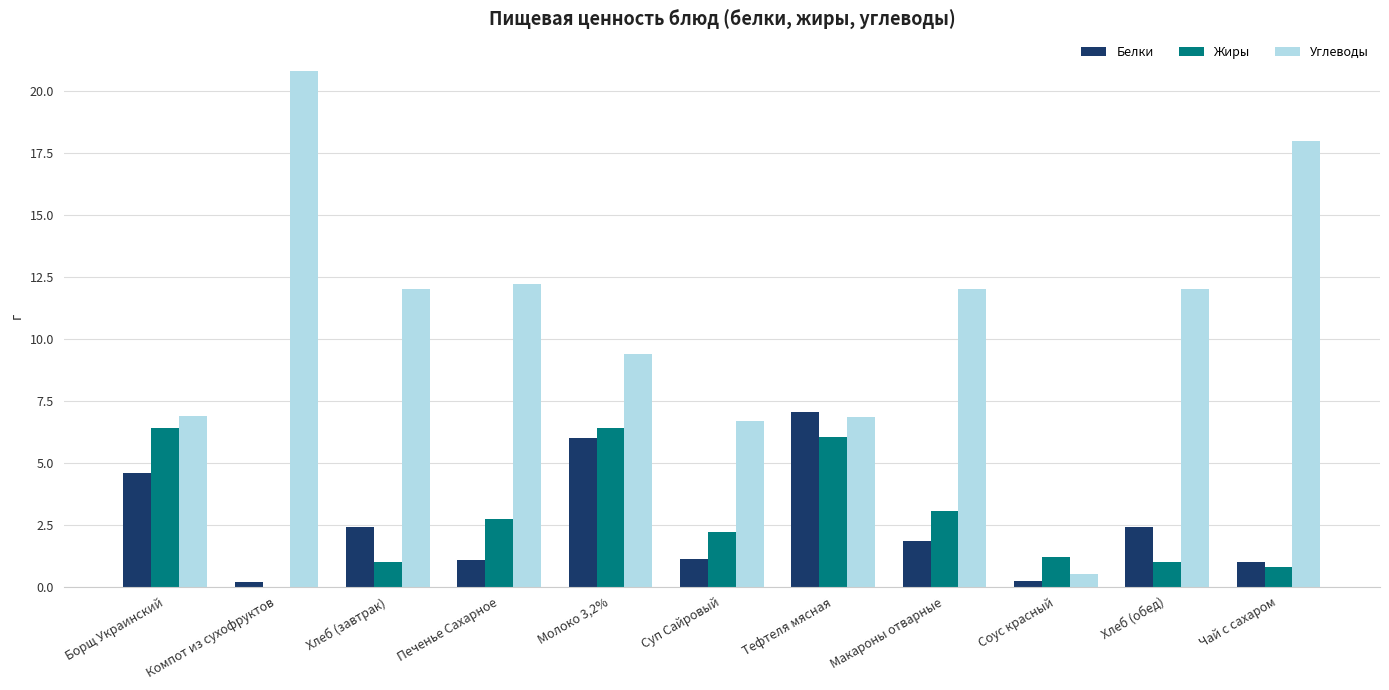

Where does the Углеводы series first go above 11?

Компот из сухофруктов